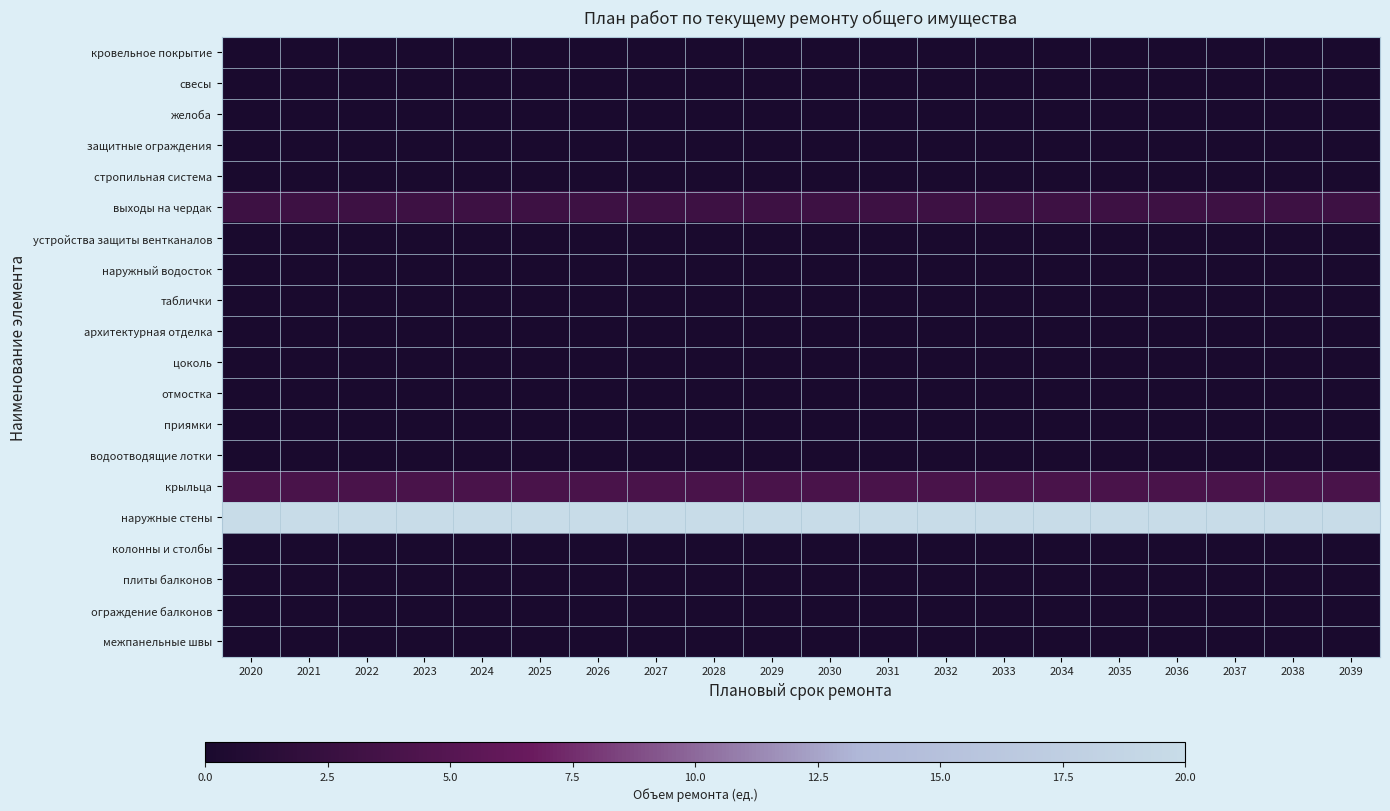

What is the total value across all series at 2038?

27